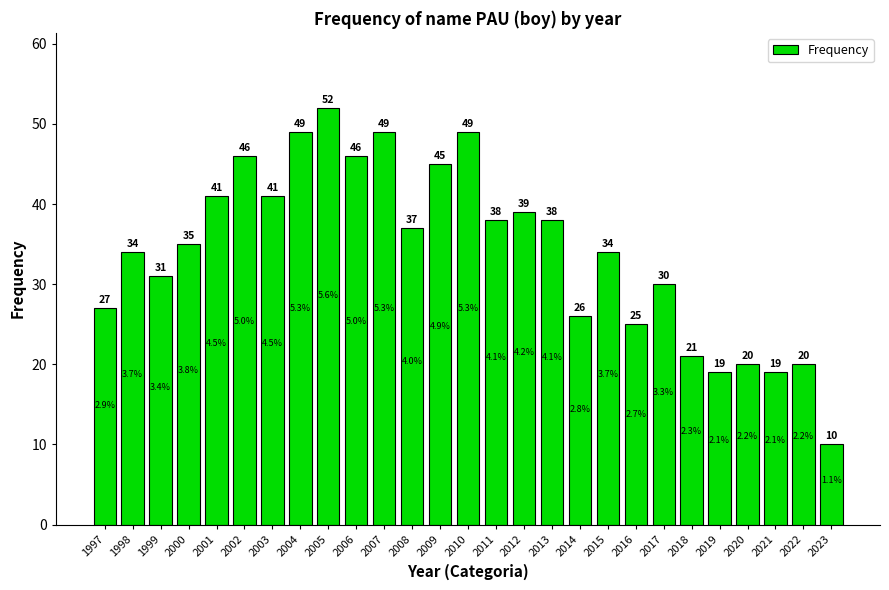

Where is the data nearest to the value 31?

1999